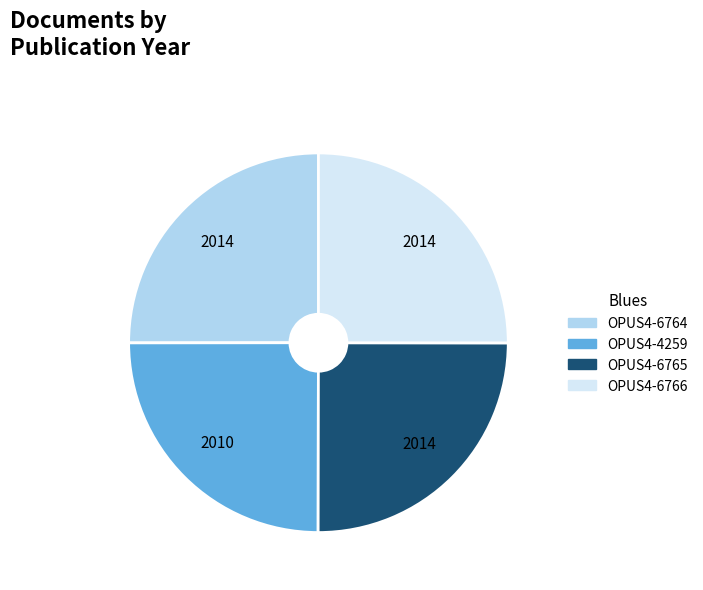

Count the number of slices in the pie.

4